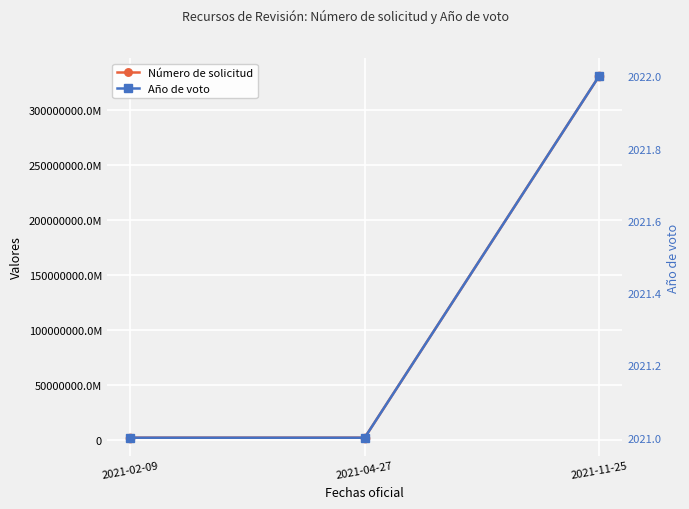

What is the maximum value for Número de solicitud?

331039021000015